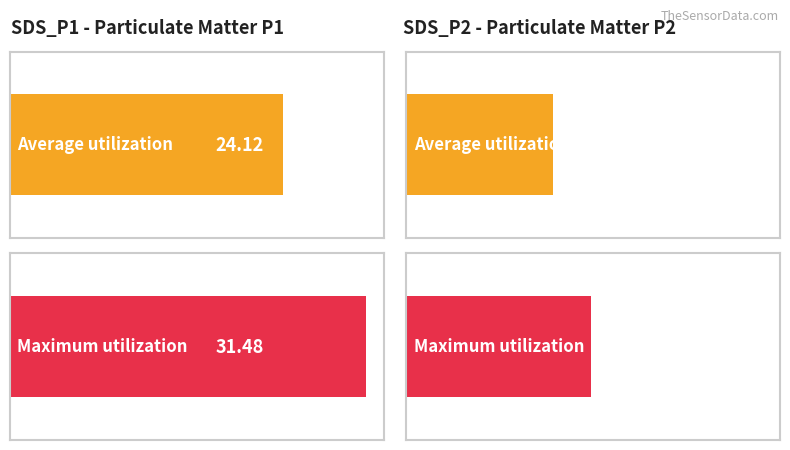

Rank the series at 05:14 from highest to lowest value.

SDS_P1, SDS_P2